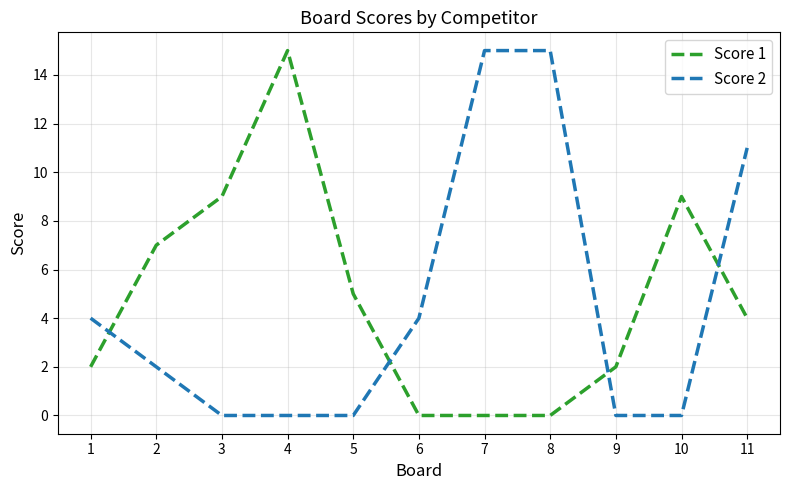

What is the sum of all Score 2 values?

51